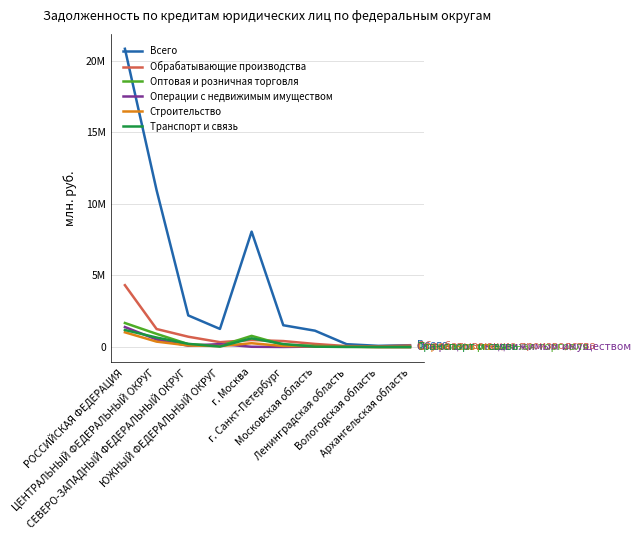

What is the sum of all Оптовая и розничная торговля values?

3929623